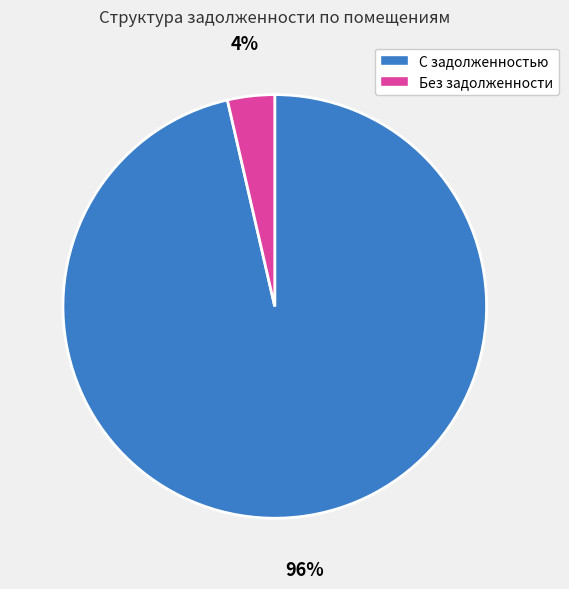

To the nearest percent, what is the average slice percentage?

50%